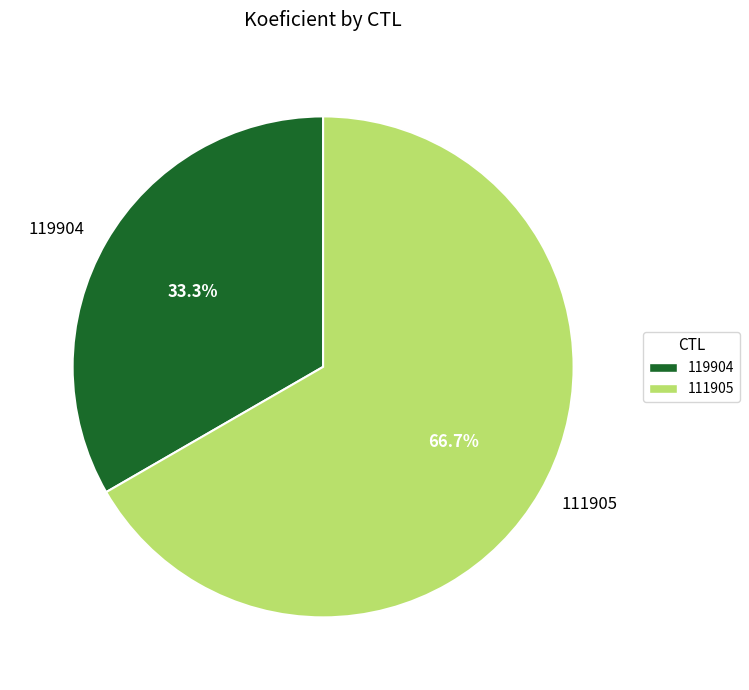

Does 119904 account for over 50% of the chart?

No